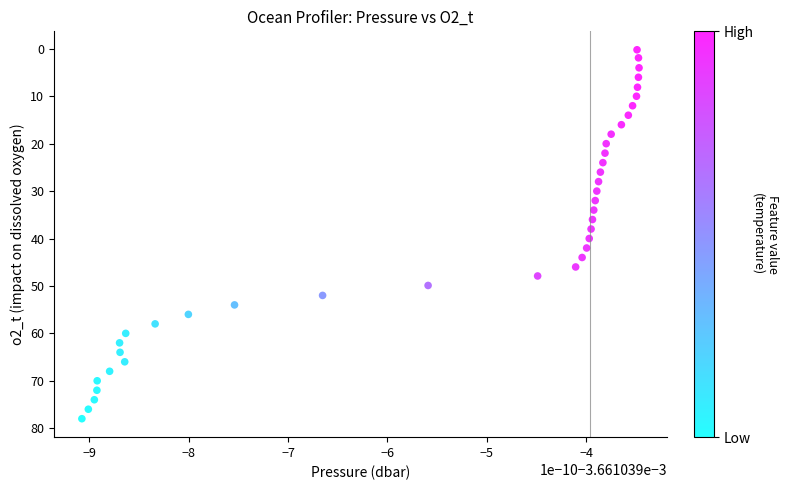

What is the range of Y values (max minus min)?

77.8